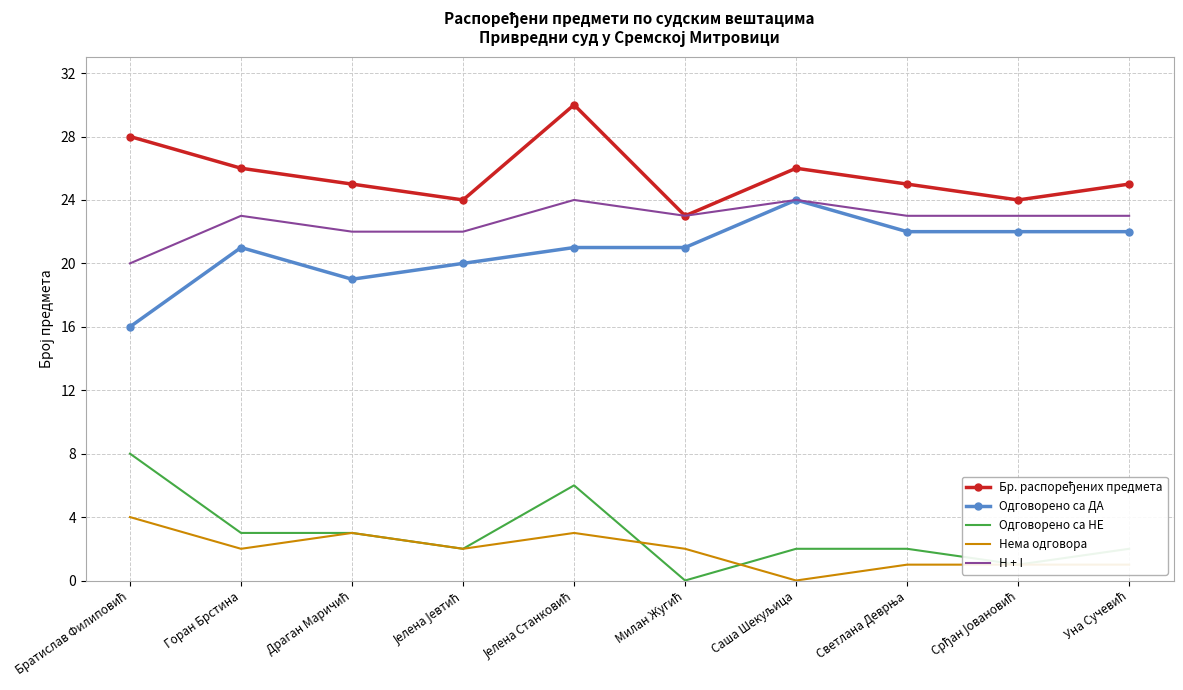

What is the minimum value for H + I?

20